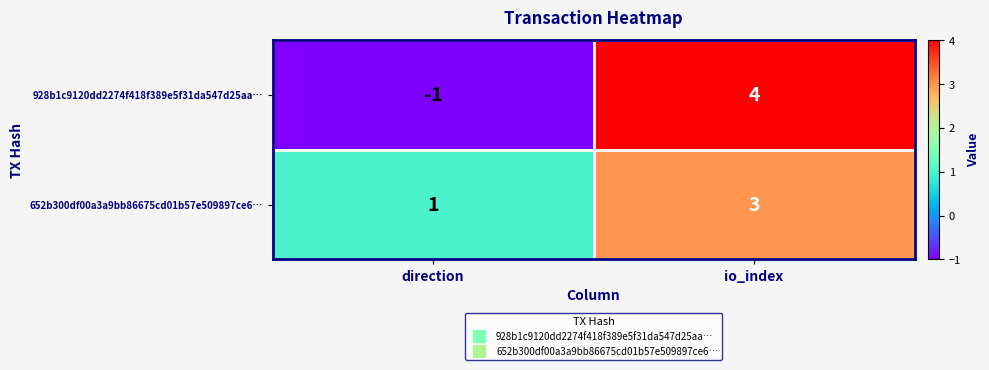

Rank the categories by 652b300df00a3a9bb86675cd01b57e509897ce6… value from lowest to highest.

direction, io_index